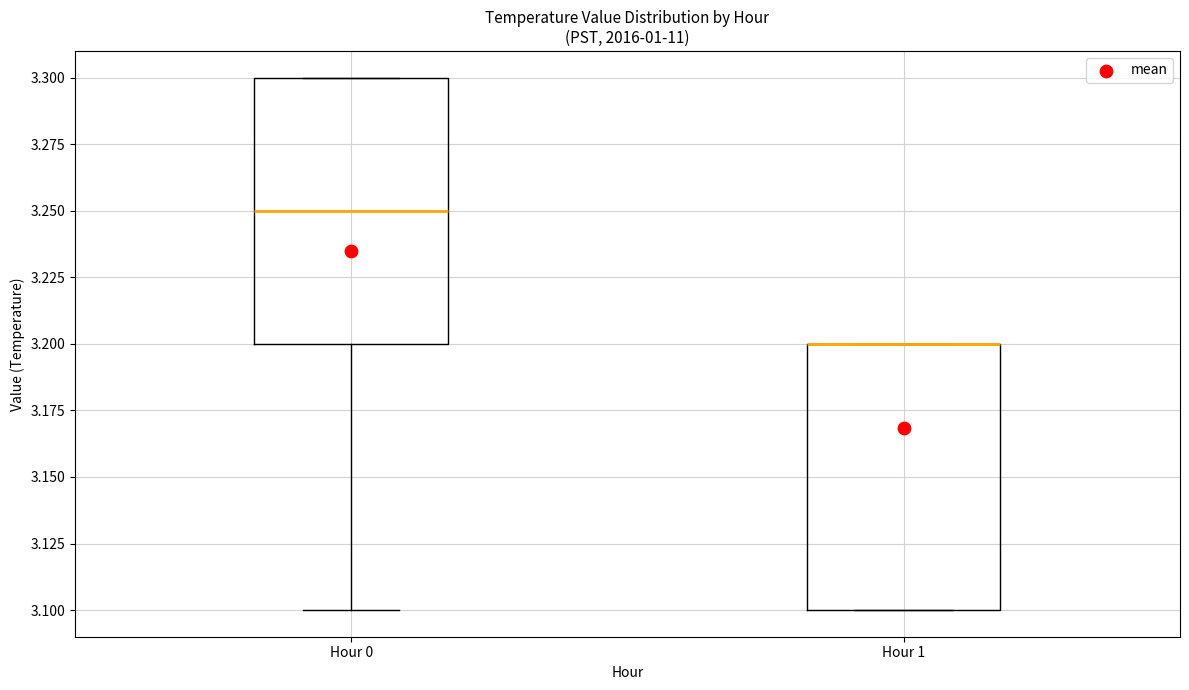

Reading left to right, read every box against the y-axis: the position of its median line, the range the box covers, and the ends of its whiskers. The values are not printed on the chart, so give them approximately, as read against the axis.

Hour 0: median 3.25, box 3.20 to 3.30, whiskers 3.10 to 3.30
Hour 1: median 3.20 (drawn on the box's upper edge), box 3.10 to 3.20, whiskers 3.10 to 3.20